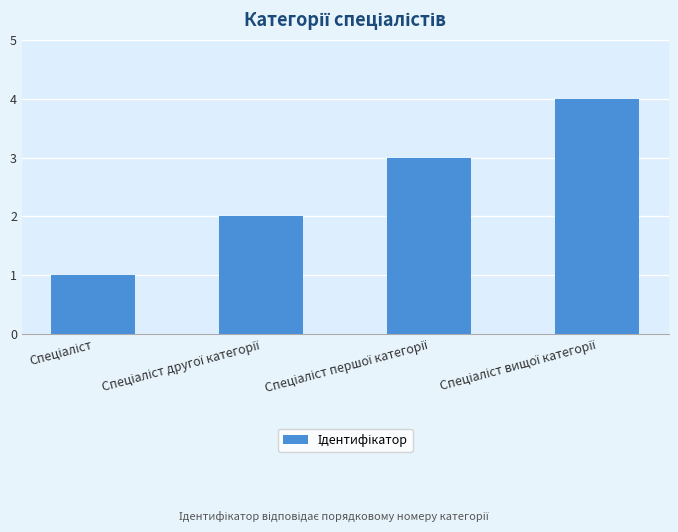

How many bars are there in total?

4